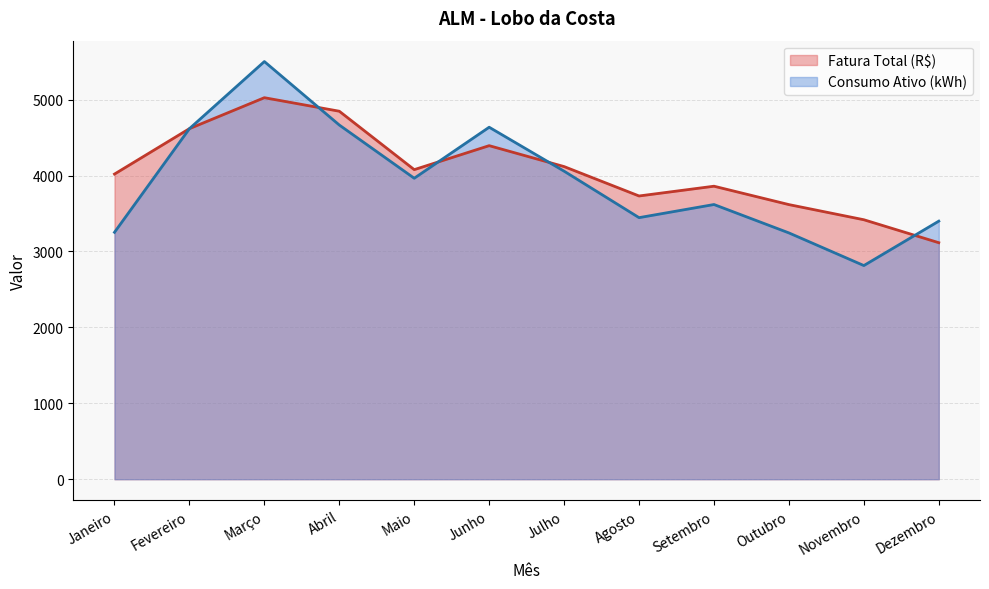

List the series in order of their peak value, lowest first.

Fatura Total (R$), Consumo Ativo (kWh)